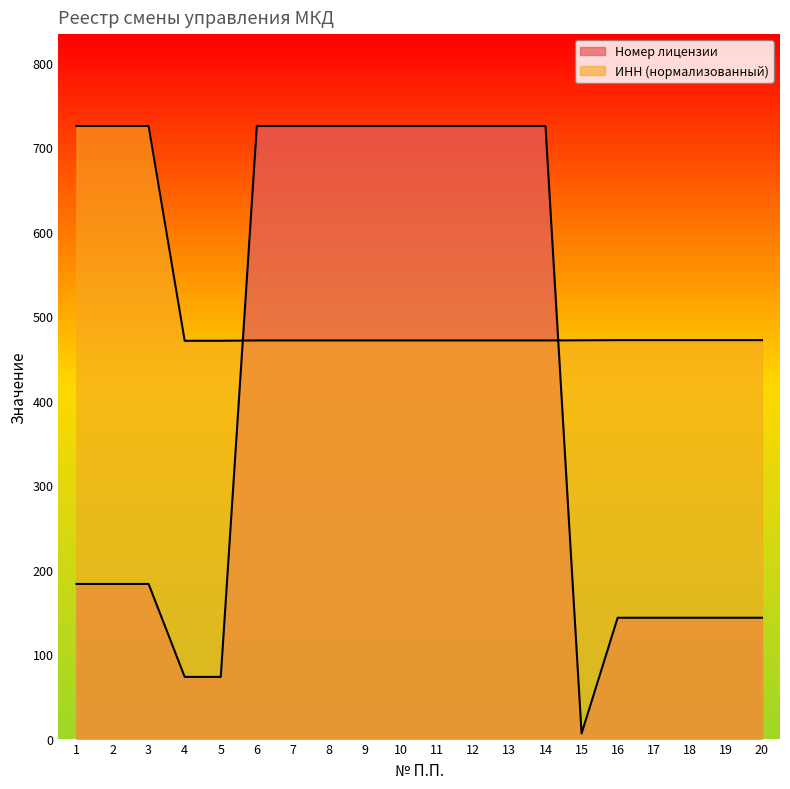

Which has a higher value, 20 or 1?

1